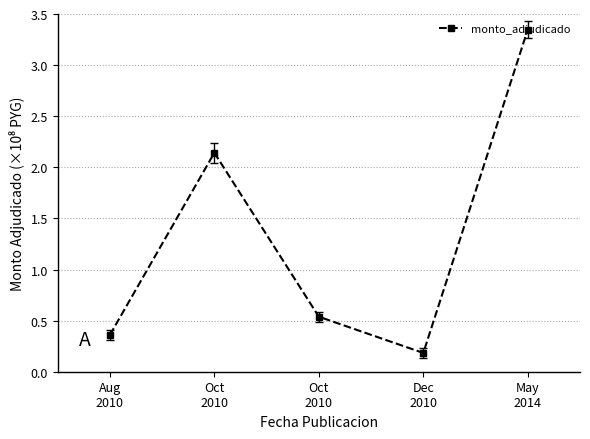

Is it true that the value at Oct
2010 is 0.5?

True